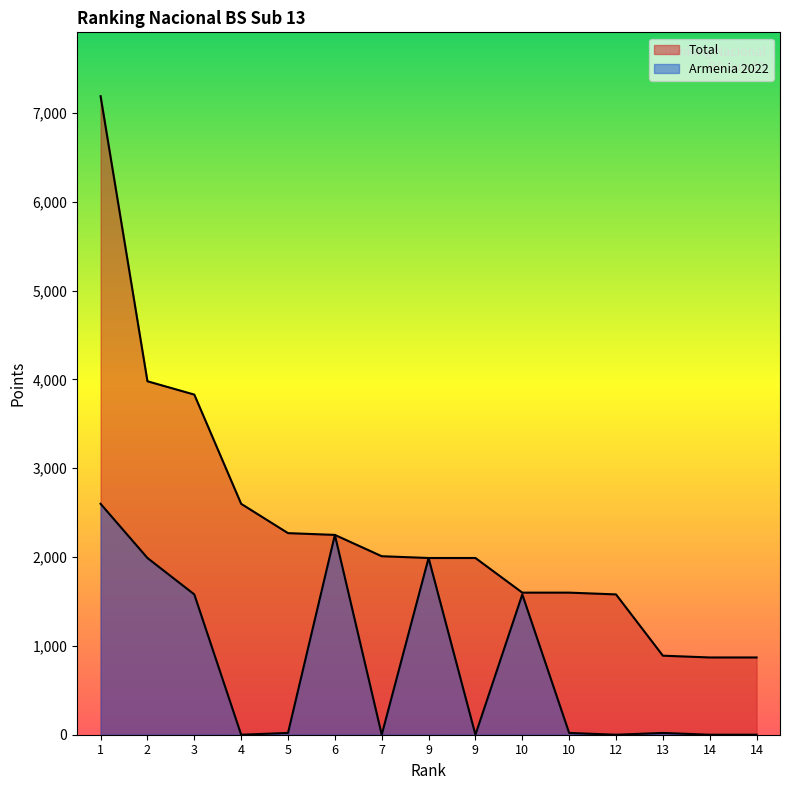

At which category does Armenia 2022 reach its first local peak?

6